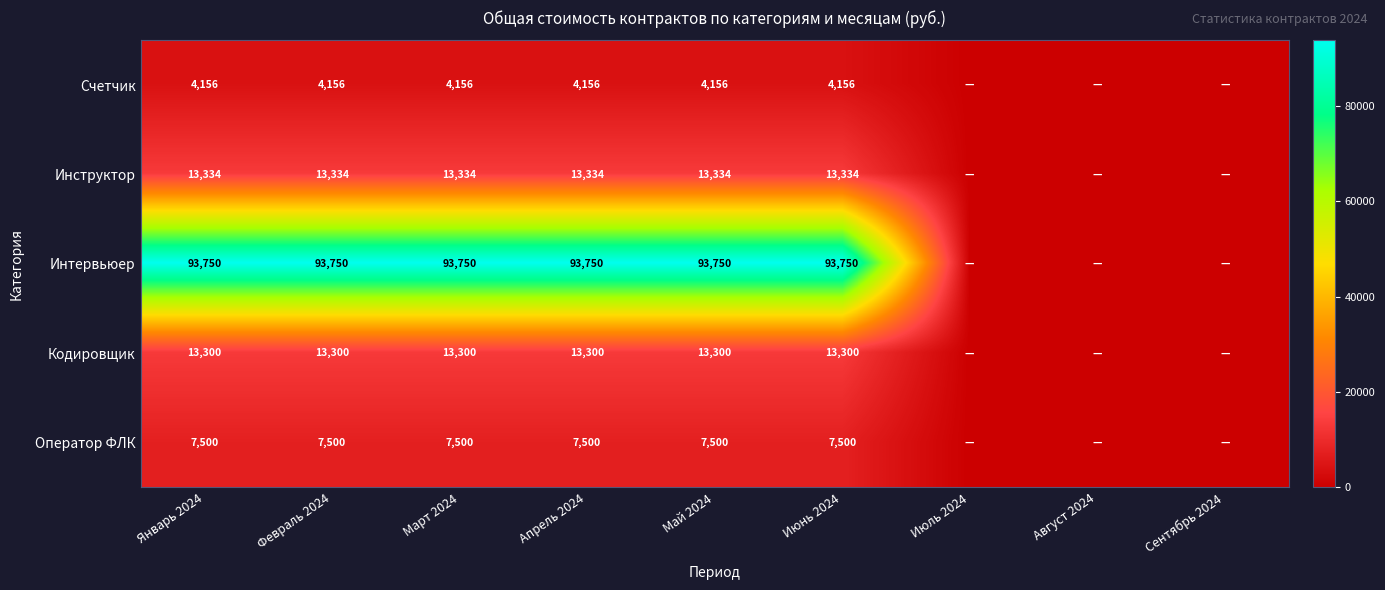

The value of Счетчик at Апрель 2024 is 2359. True or false?

False